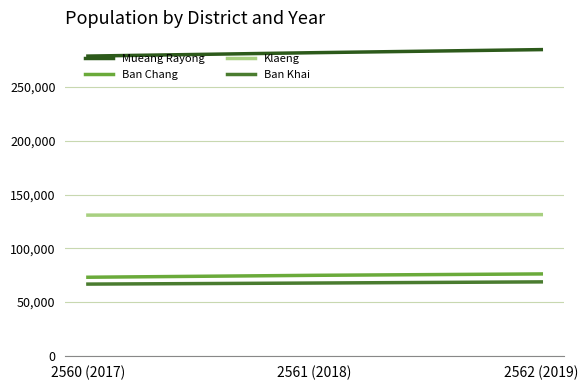

What is the minimum value shown in the chart?

66645